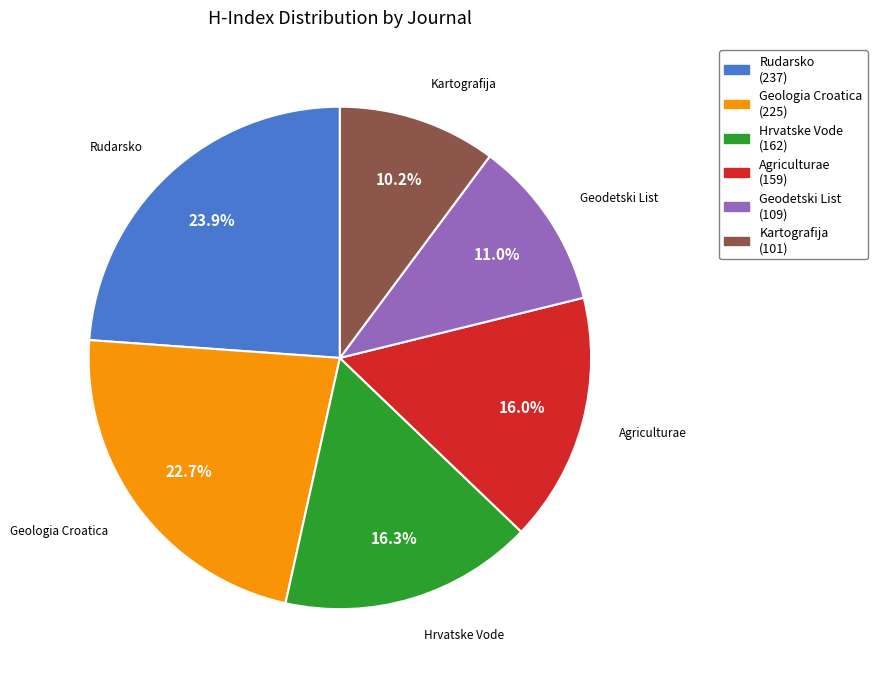

Is there a majority slice in this chart?

No